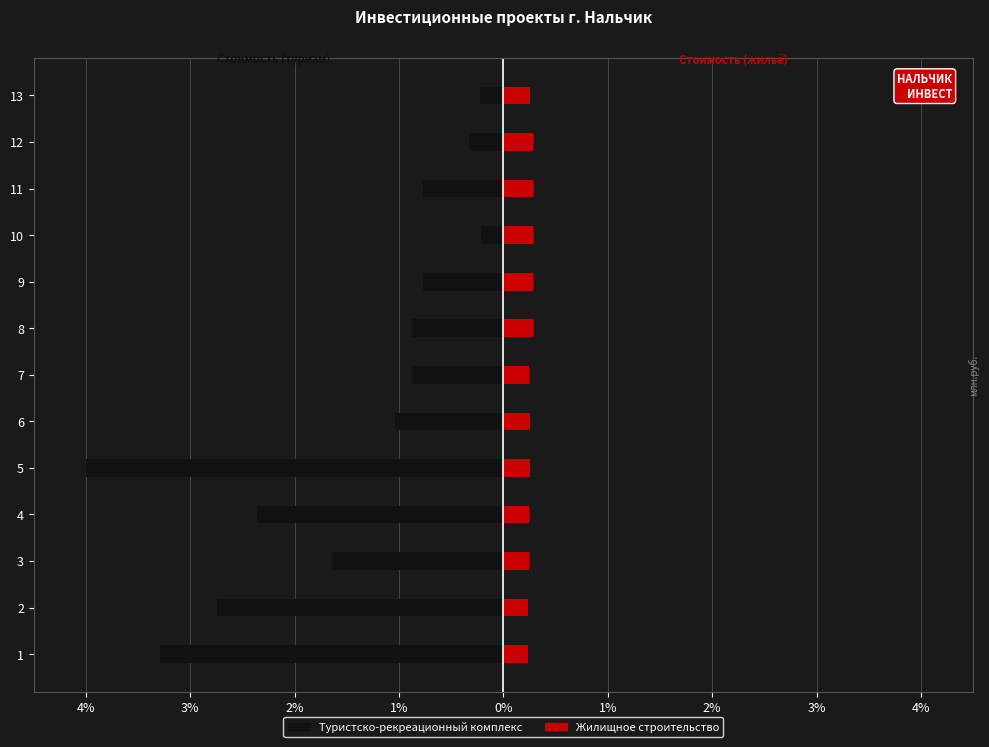

What are all the series names shown in the legend?

Туристско-рекреационный комплекс, Жилищное строительство